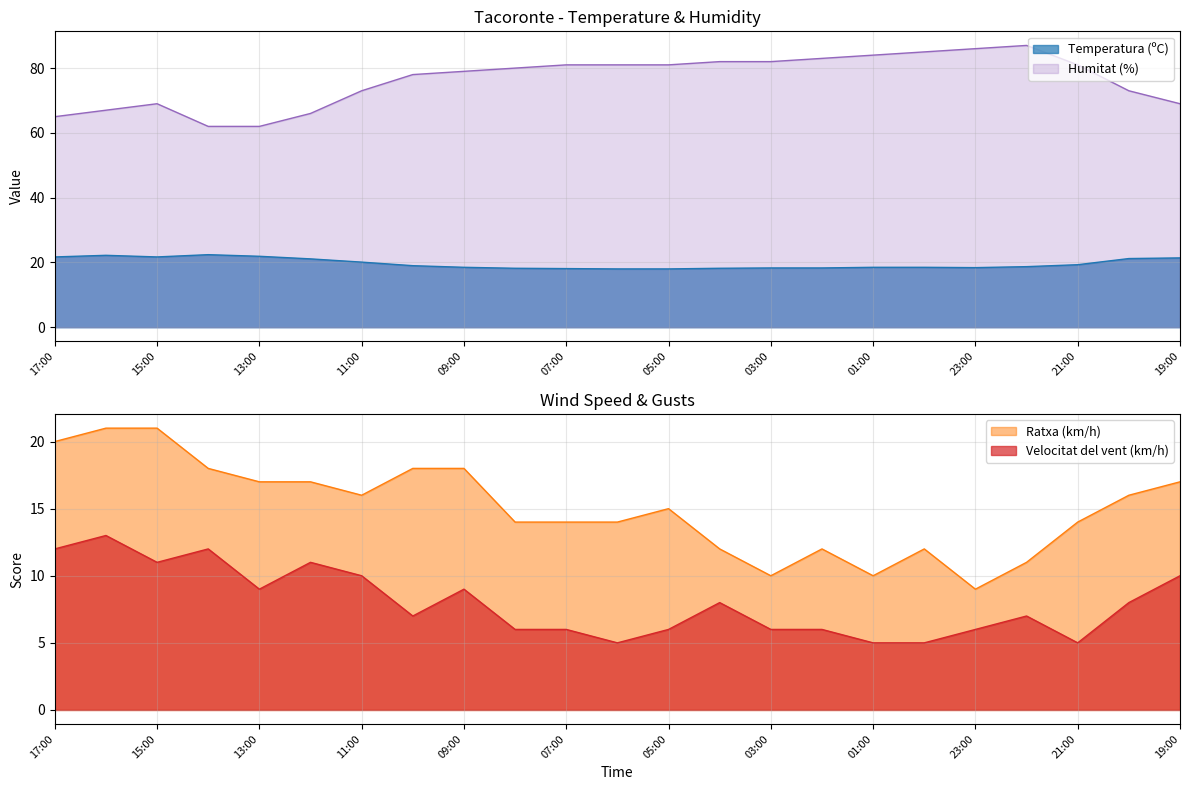

What is the label of the 2nd point from the right?

20:00